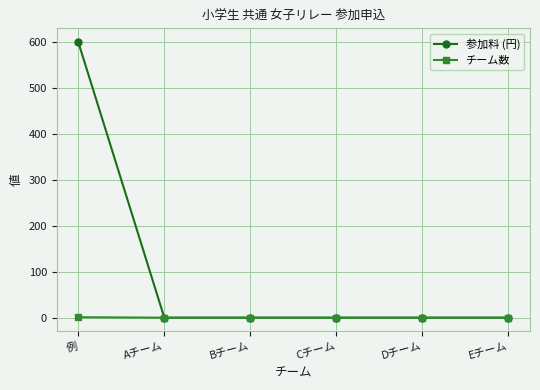

How many lines are shown in the chart?

2